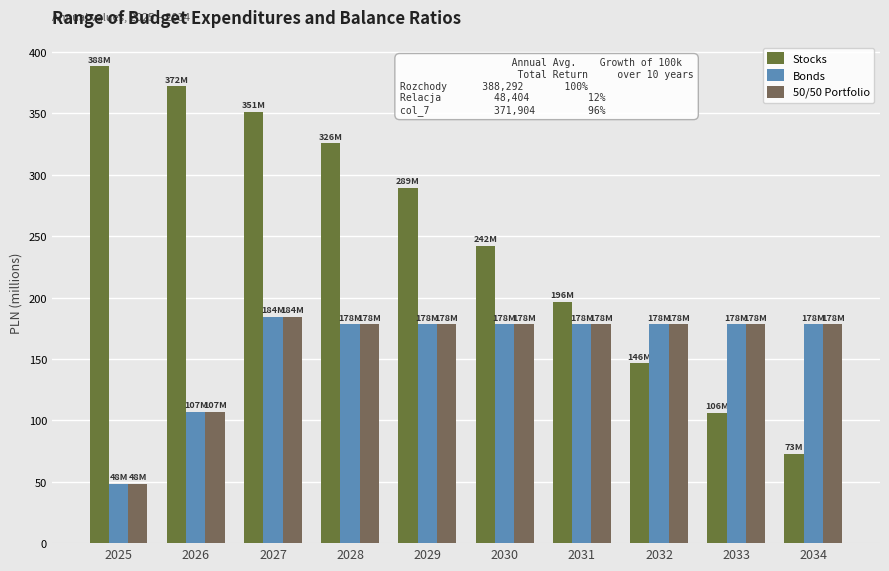

What is the difference between the Stocks values at 2027 and 2029?

62.1